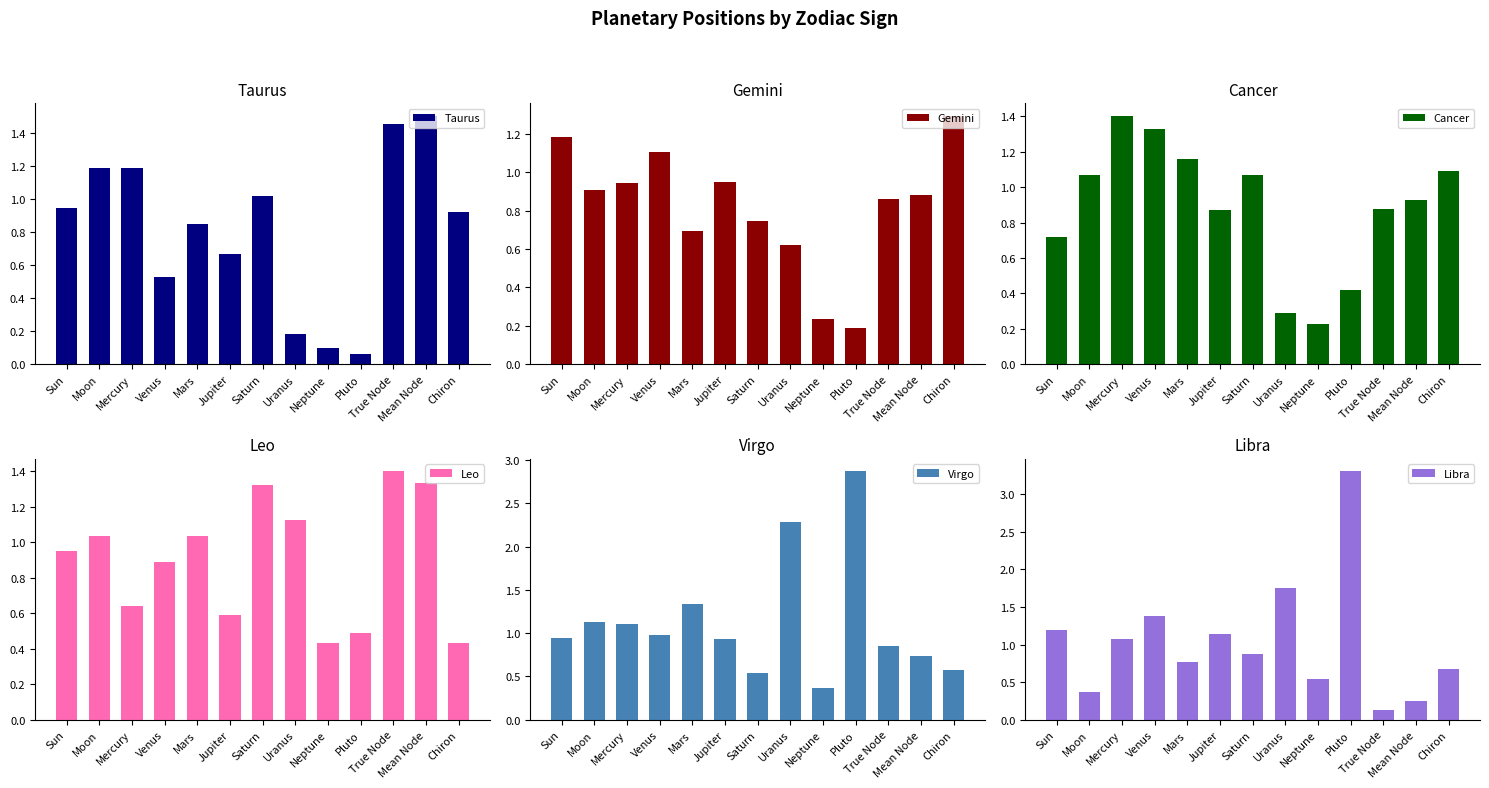

Between Venus and Mars, which series saw the biggest shift?

Libra